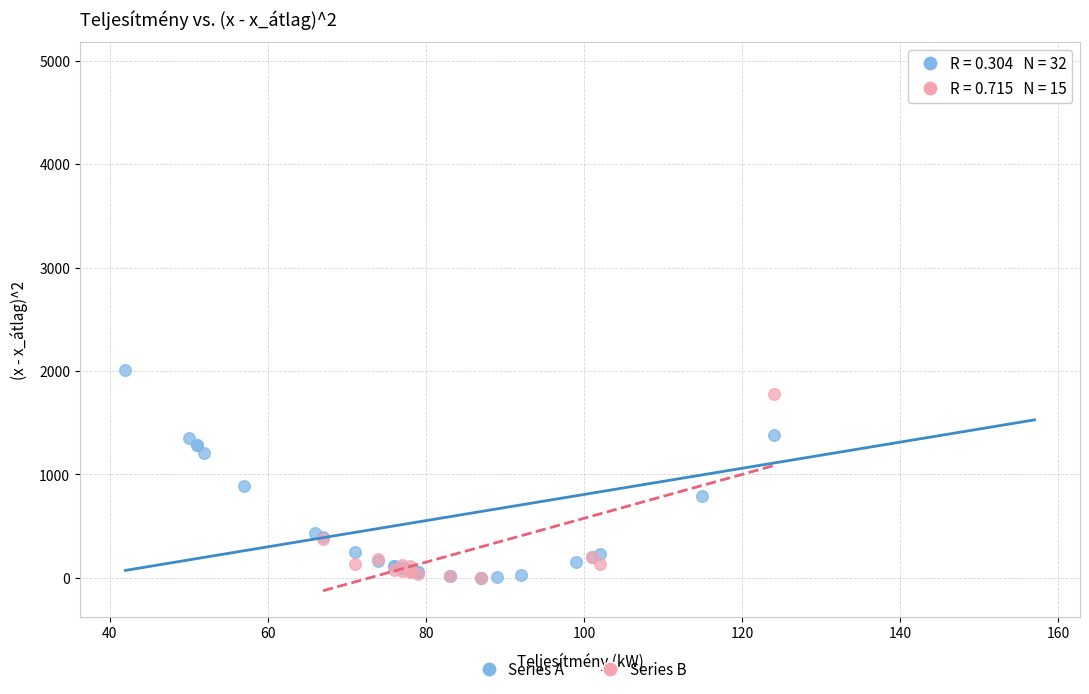

Which series reaches the maximum Y coordinate?

Series A